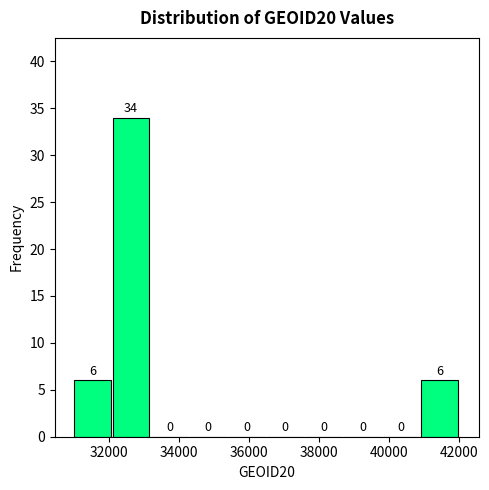

Reading left to right, list every bar in this chart as the range it spans on the x-axis followed by its height. The bar edges are not printed on the chart, so give them approximately, as read against the axis.

31000 to 32200: 6
32200 to 33200: 34
33200 to 34400: 0
34400 to 35400: 0
35400 to 36600: 0
36600 to 37600: 0
37600 to 38800: 0
38800 to 39800: 0
39800 to 41000: 0
41000 to 42000: 6